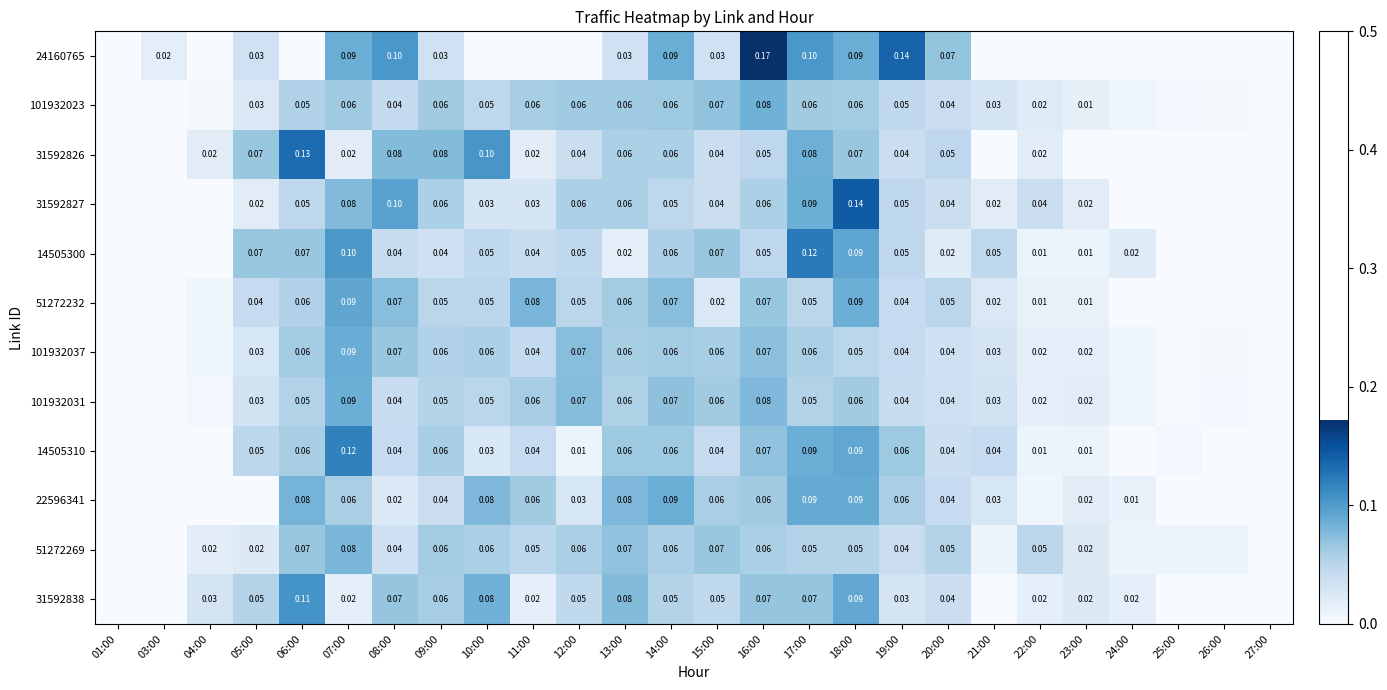

The 31592826 series shows 0.0 at 14:00. True or false?

False